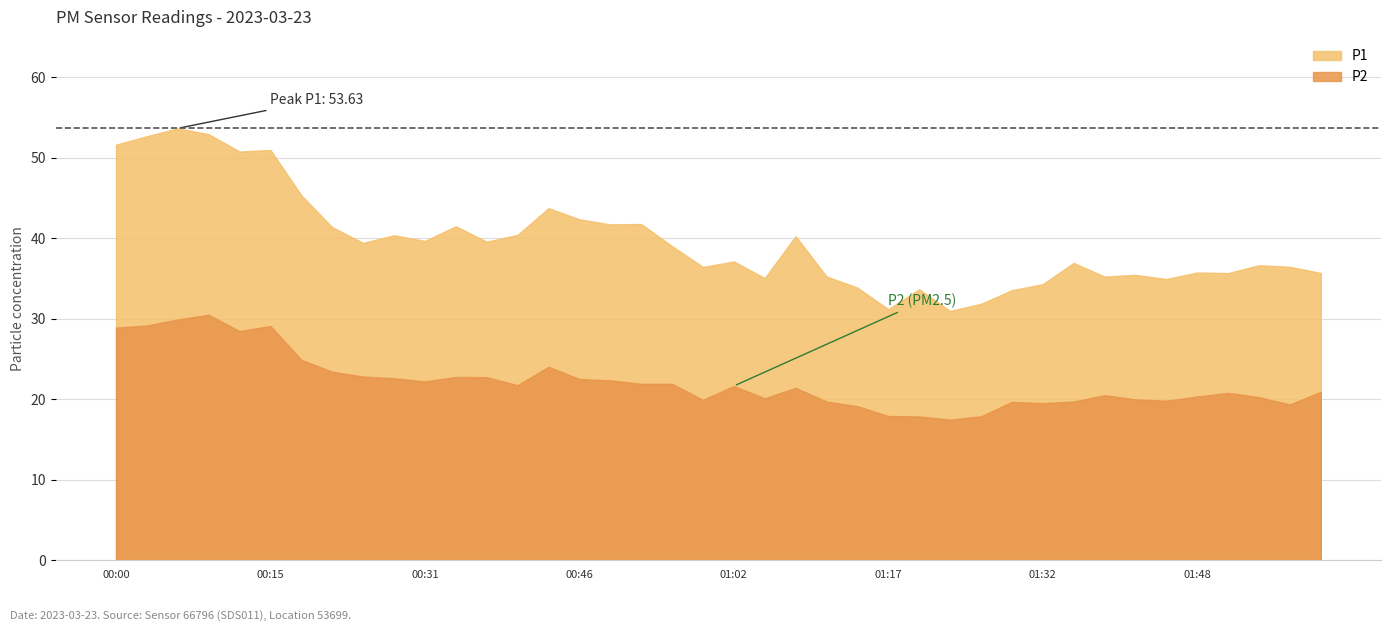

Between 01:02 and 01:29, which is larger?

01:02